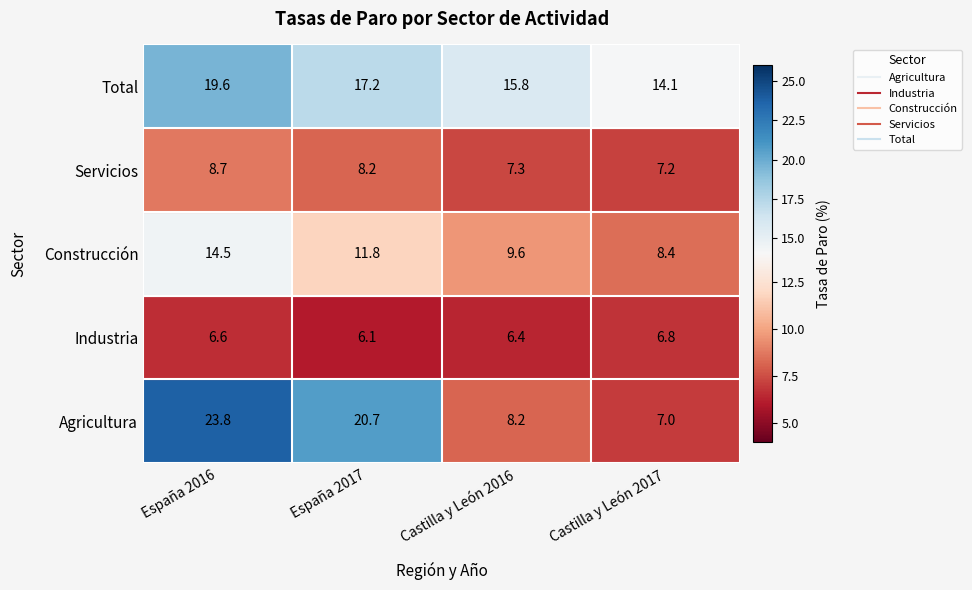

The value of Servicios at 3 is 7.2. True or false?

True